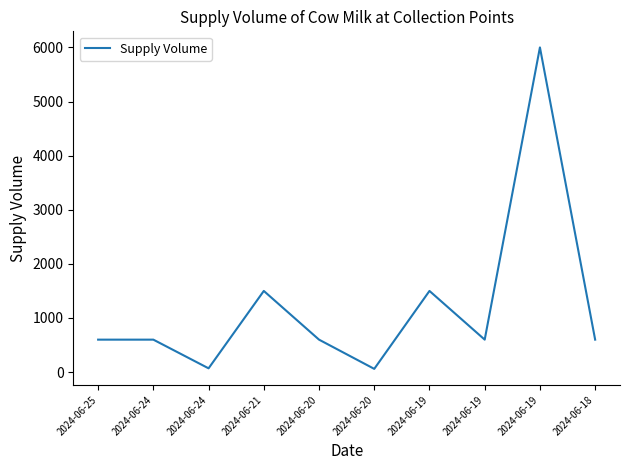

List the labels in order of value, smallest first.

2024-06-20, 2024-06-24, 2024-06-25, 2024-06-24, 2024-06-20, 2024-06-19, 2024-06-18, 2024-06-21, 2024-06-19, 2024-06-19